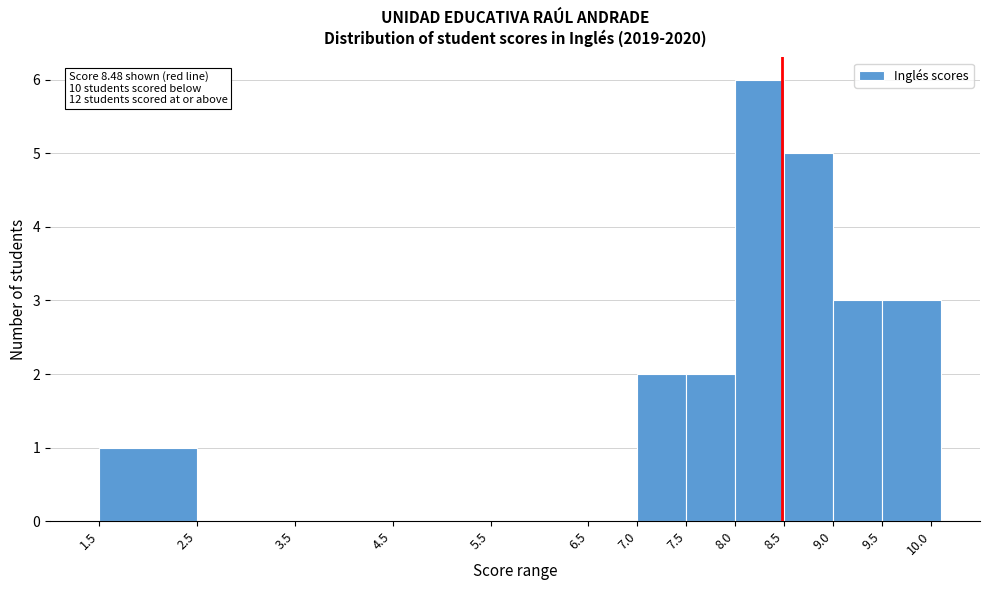

Over which range of the x-axis is the bar tallest?

8.0 to 8.5